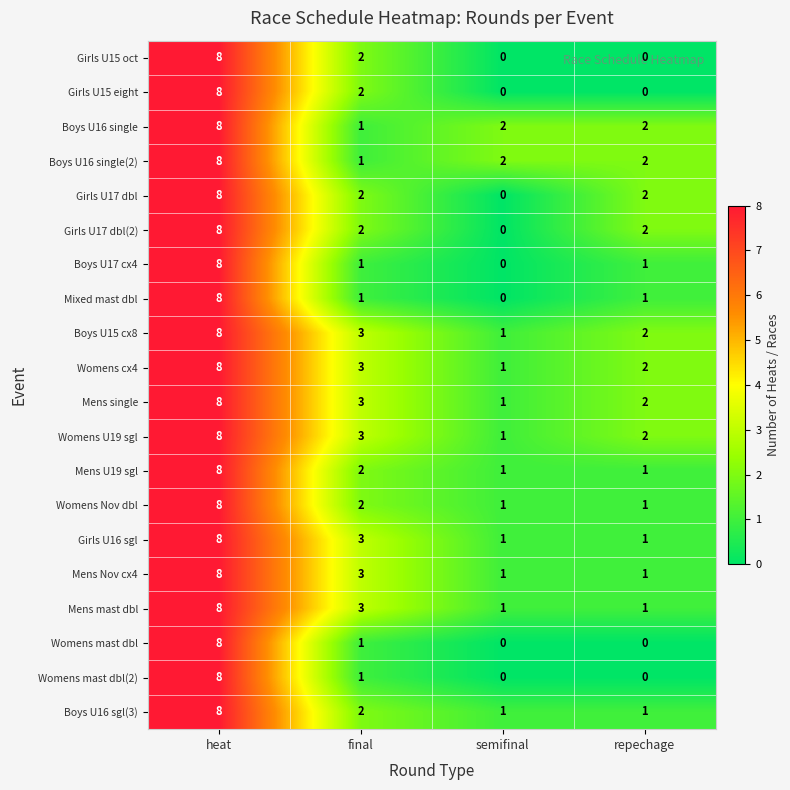

True or false: Mens Nov cx4 has a value of 1 at semifinal.

True